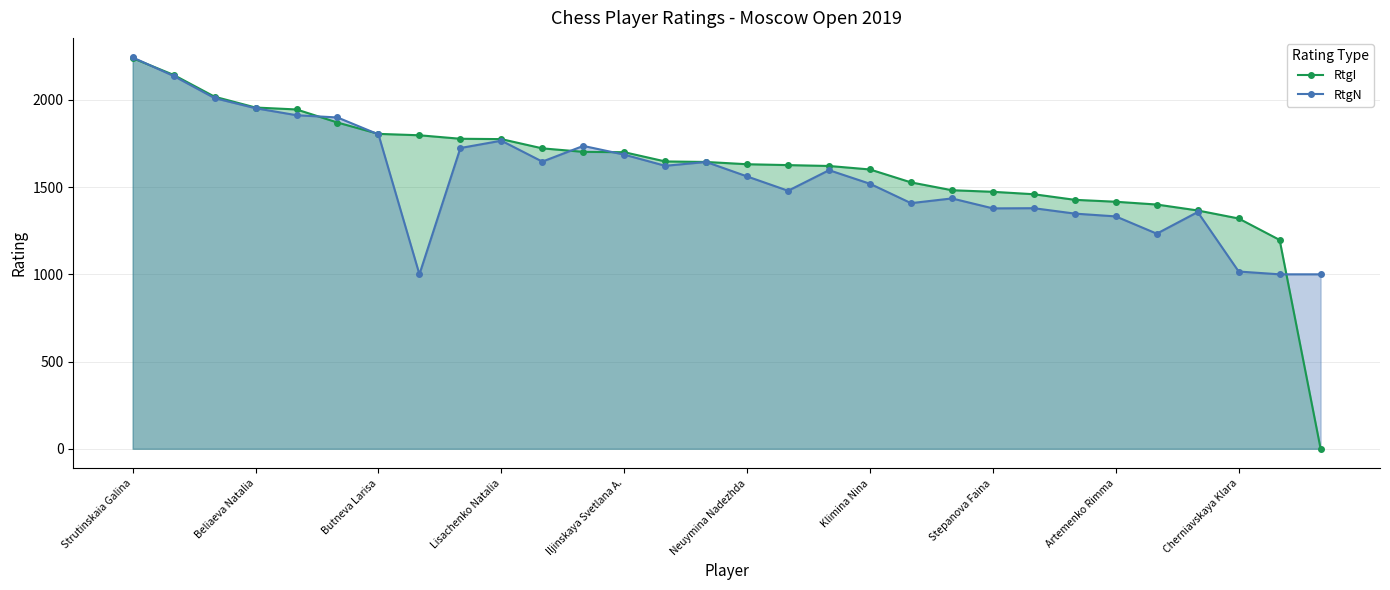

True or false: RtgN has a value of 1561 at Neuymina Nadezhda.

True